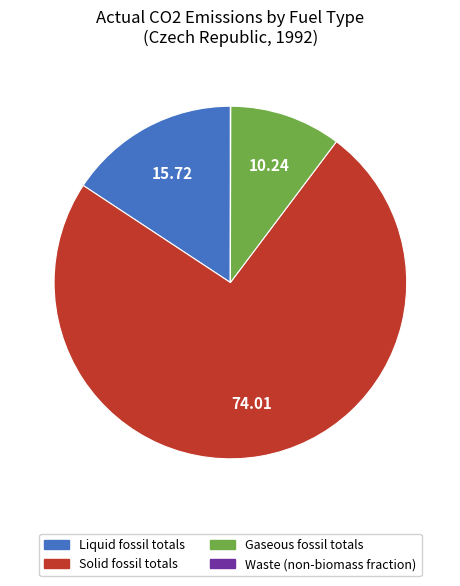

Is there a majority slice in this chart?

Yes